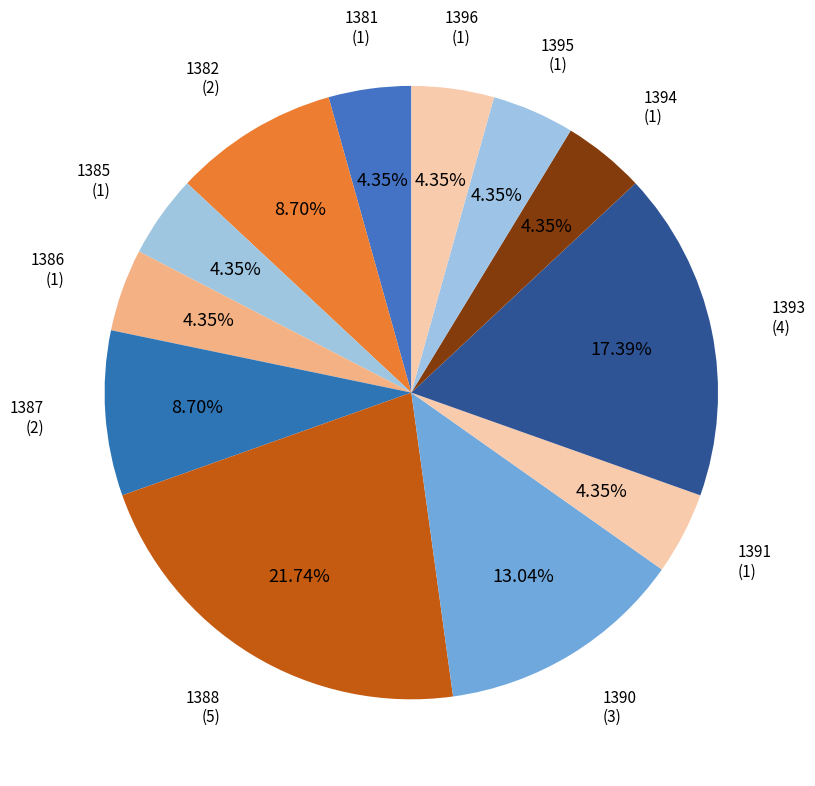

How many slices are in this pie chart?

12